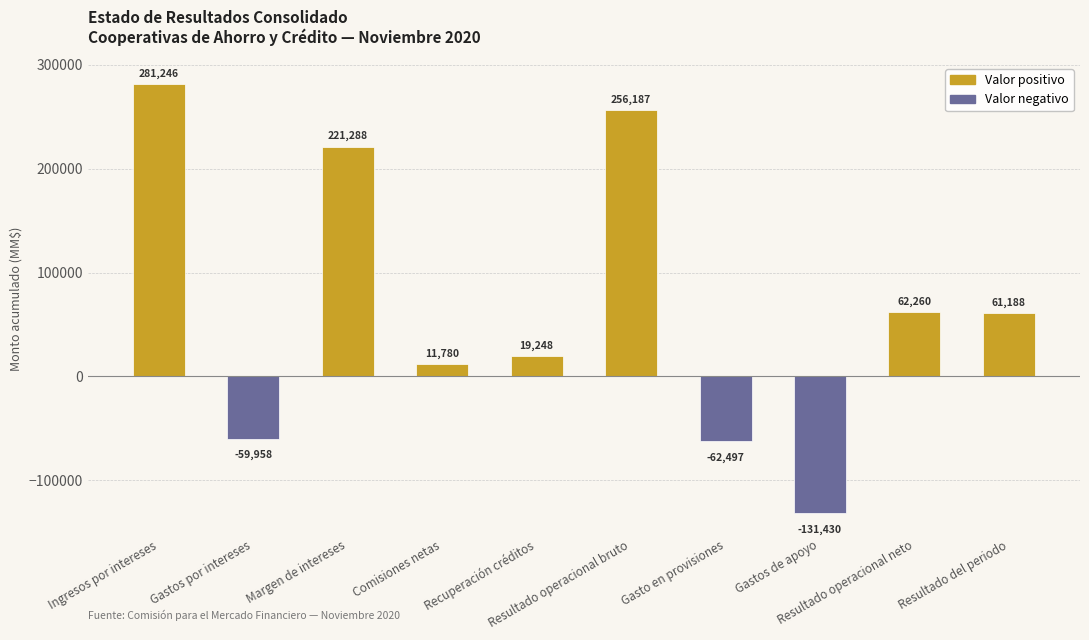

How many values are below 61188?

5